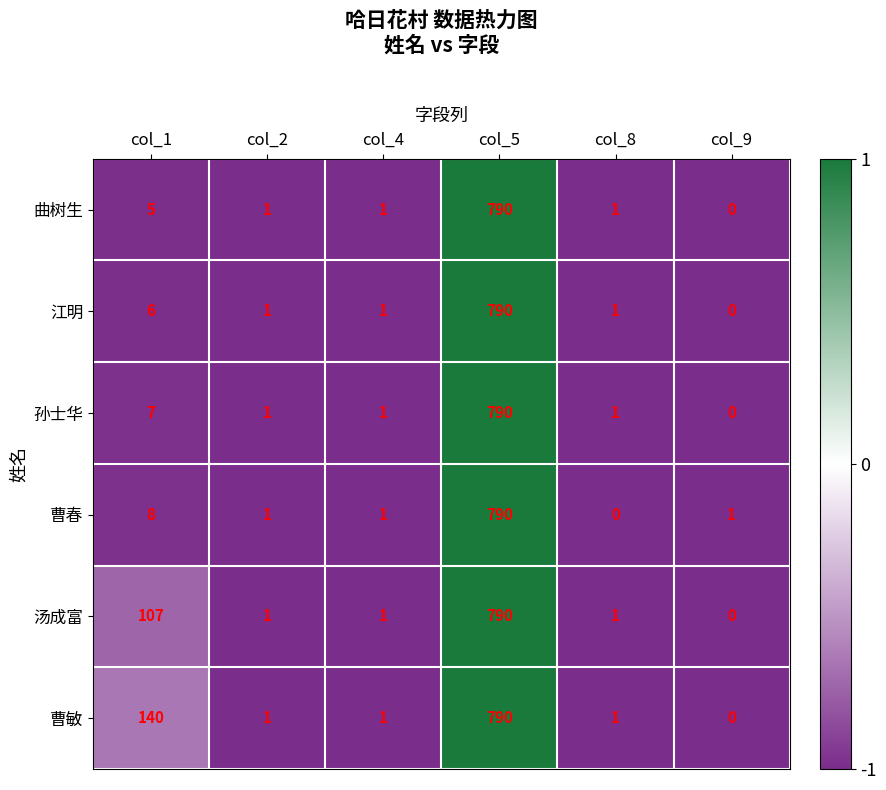

How many distinct data groups are displayed?

6